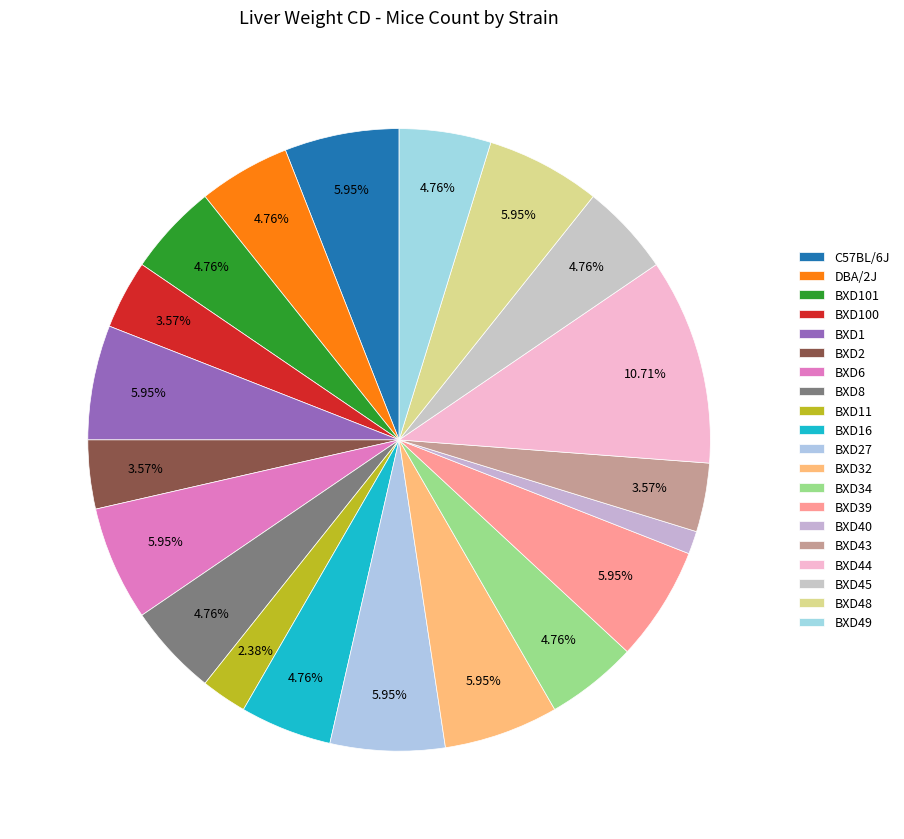

How many slices are in this pie chart?

20